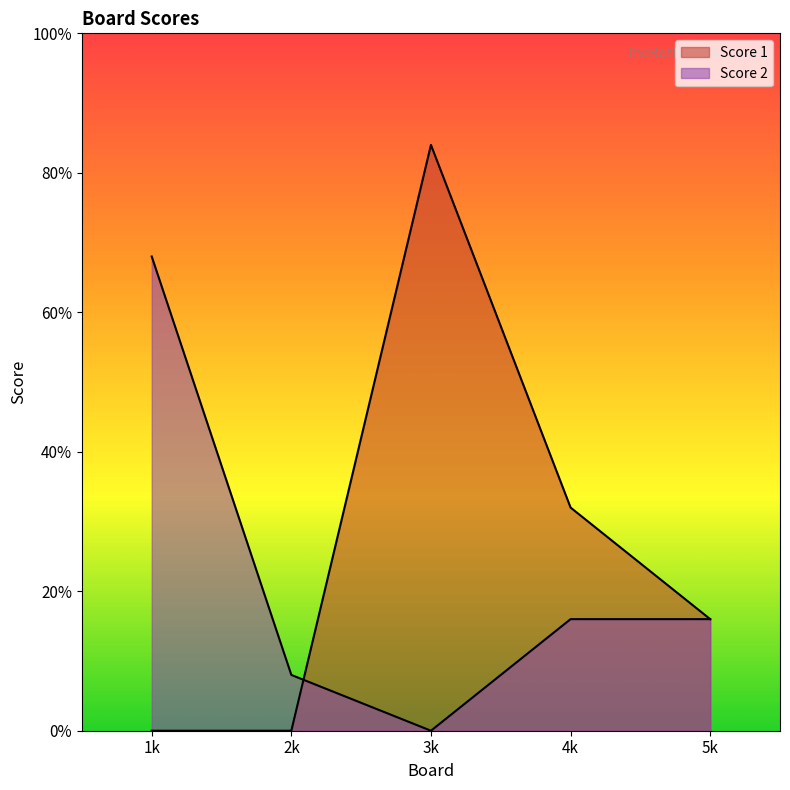

What is the average value of the Score 2 series?

5